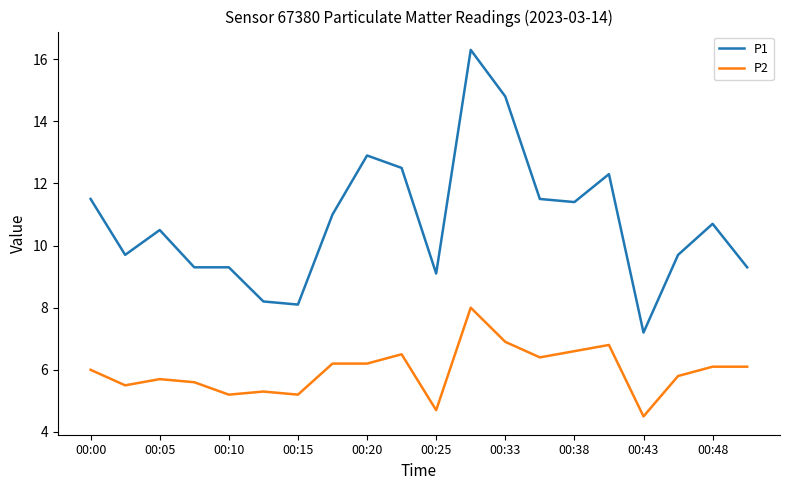

List the series in order of their peak value, lowest first.

P2, P1